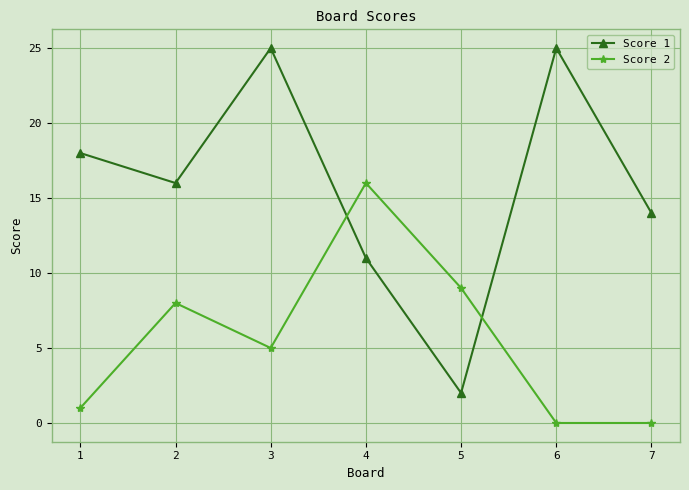

Which series ends up on top after the final intersection of Score 1 and Score 2?

Score 1